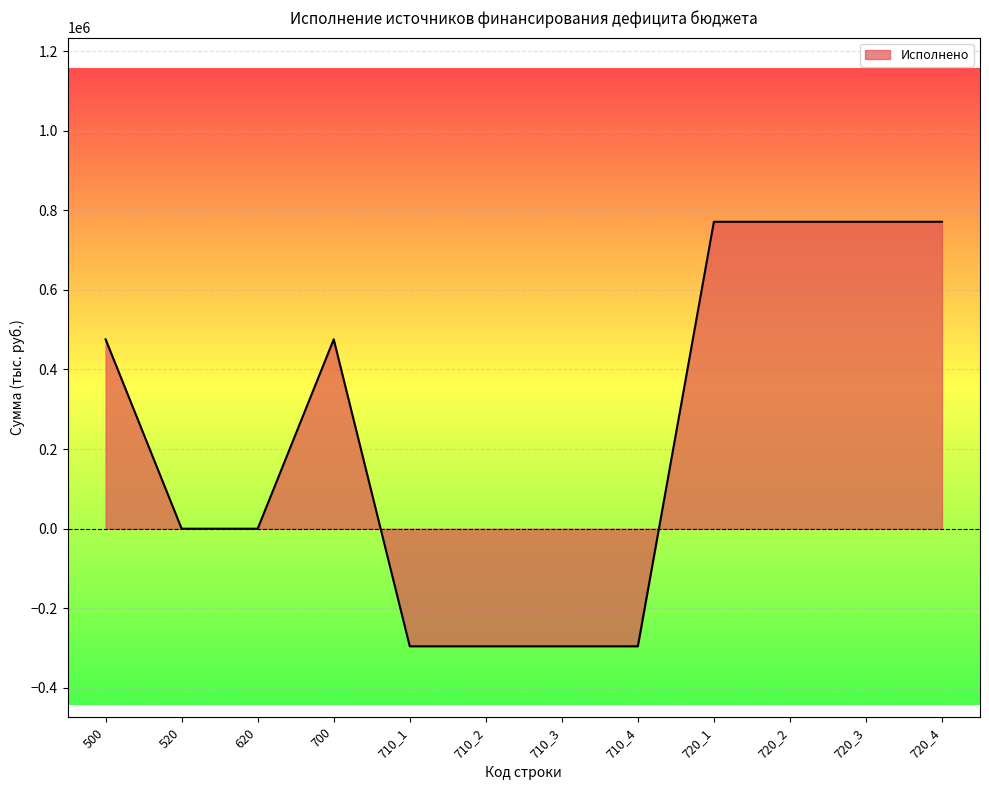

Reading left to right, transcribe all the data shown in this chart.

500=475591.3	520=0.0	620=0.0	700=475591.3	710_1=-295438.1	710_2=-295438.1	710_3=-295438.1	710_4=-295438.1	720_1=771029.5	720_2=771029.5	720_3=771029.5	720_4=771029.5